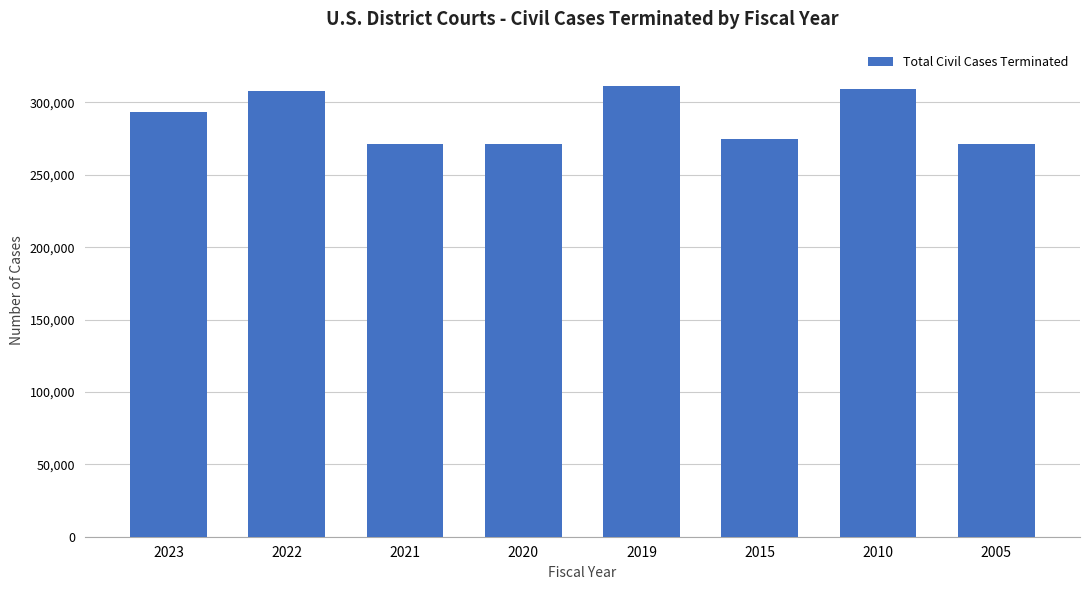

What is the greatest value displayed?

311520